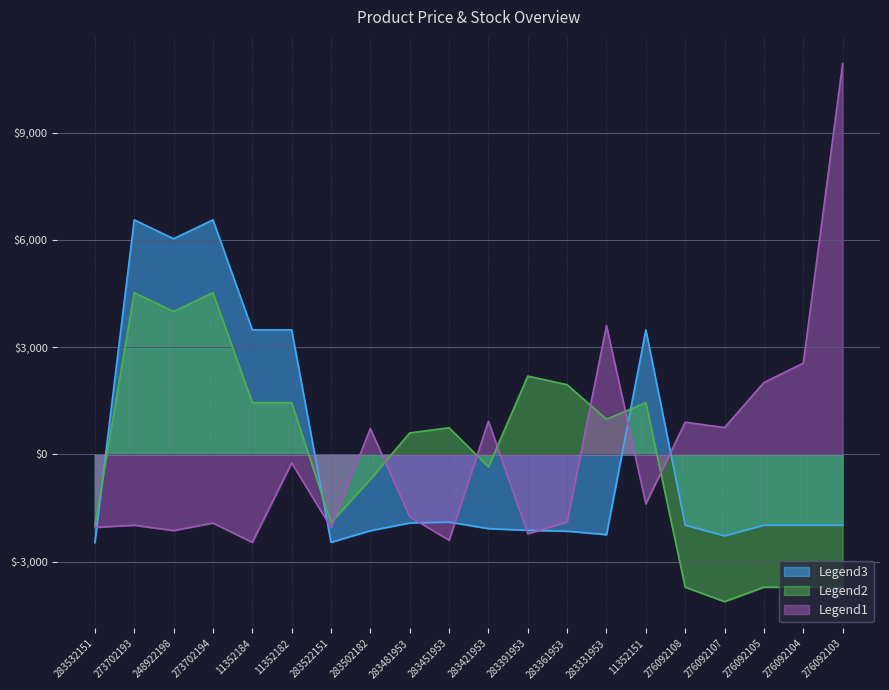

How many interior local valleys does the Доп. ціна series have?

5